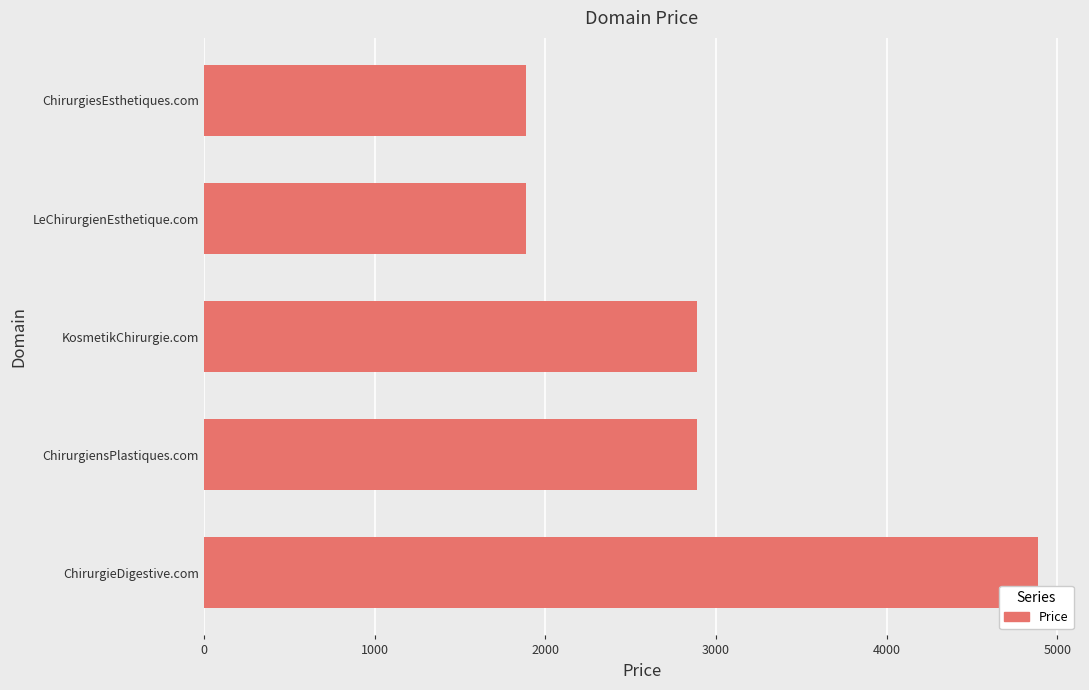

What is the difference between the second highest and second lowest values?

1000